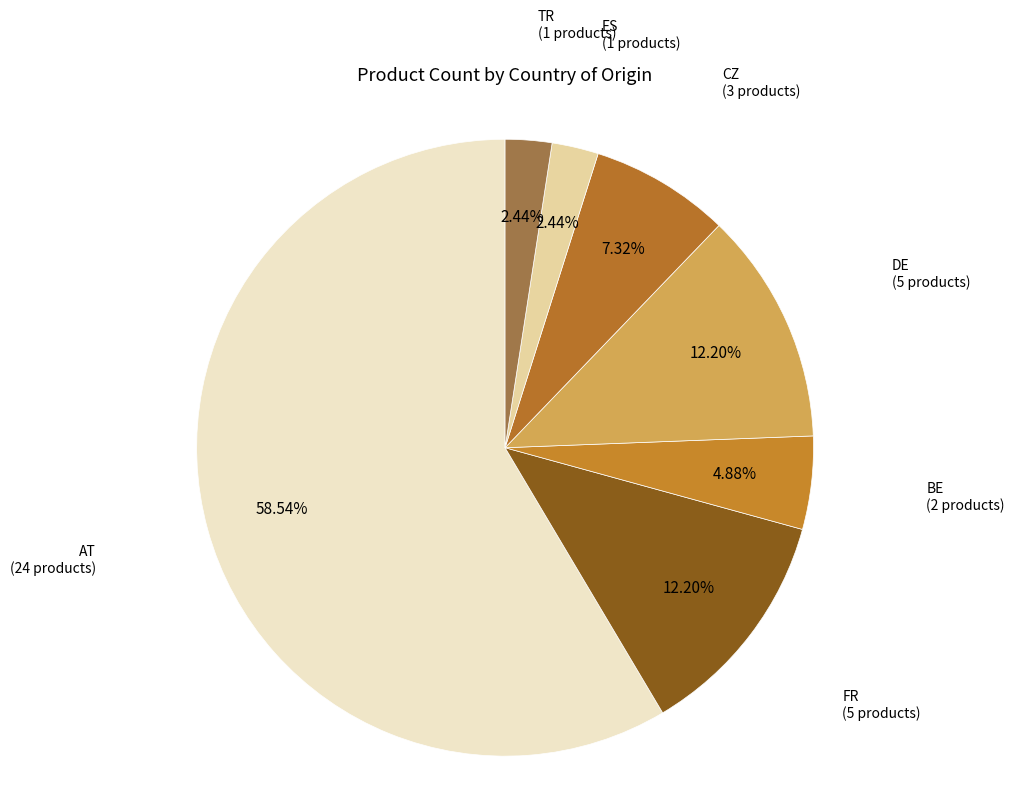

To the nearest percent, what is the combined percentage of AT and TR?

61%